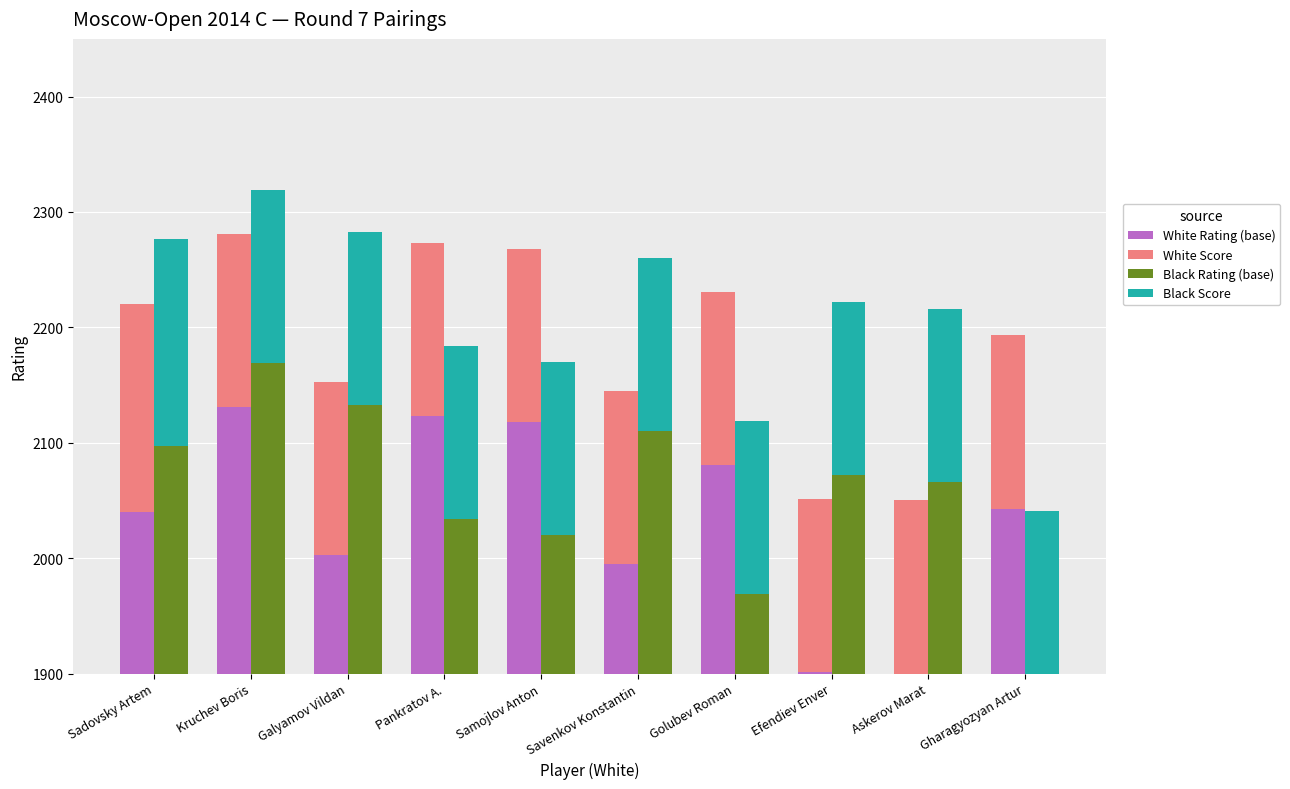

At how many categories does at least one series exceed 1504?

10